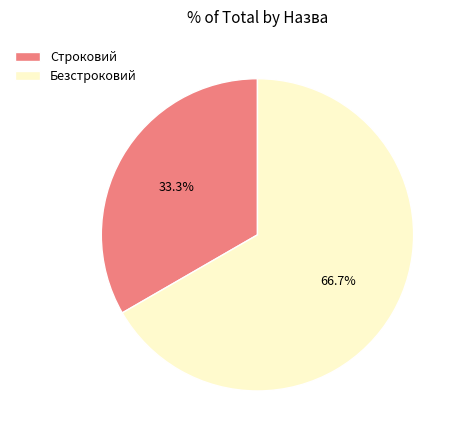

What percentage is the Строковий slice, to the nearest percent?

33%